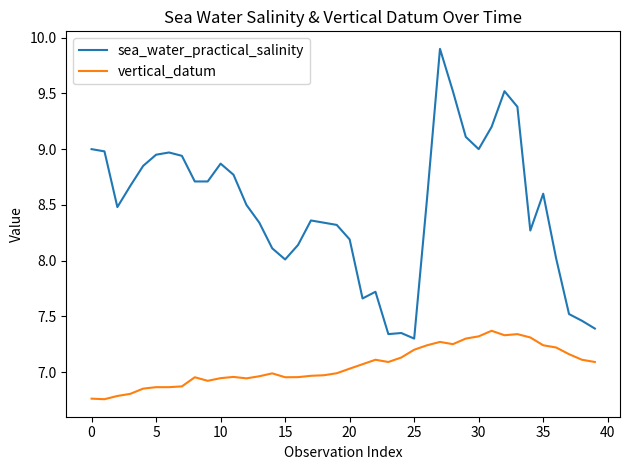

Which series has the largest range (max minus min)?

sea_water_practical_salinity